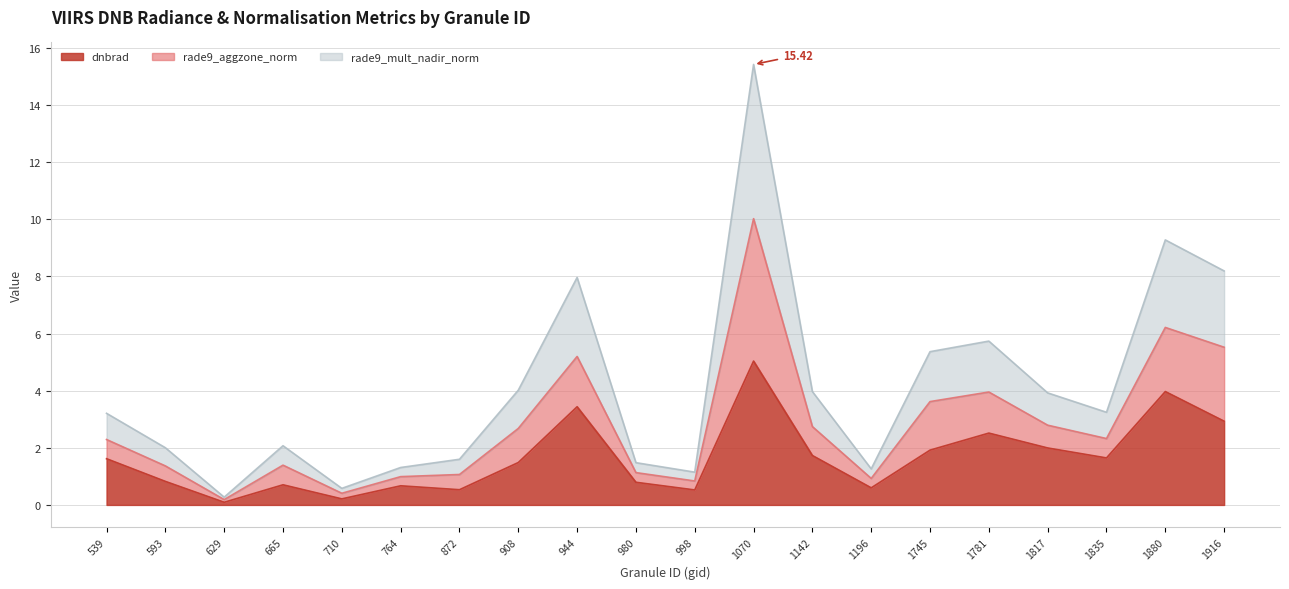

Does the chart display data point markers on the line(s)?

No